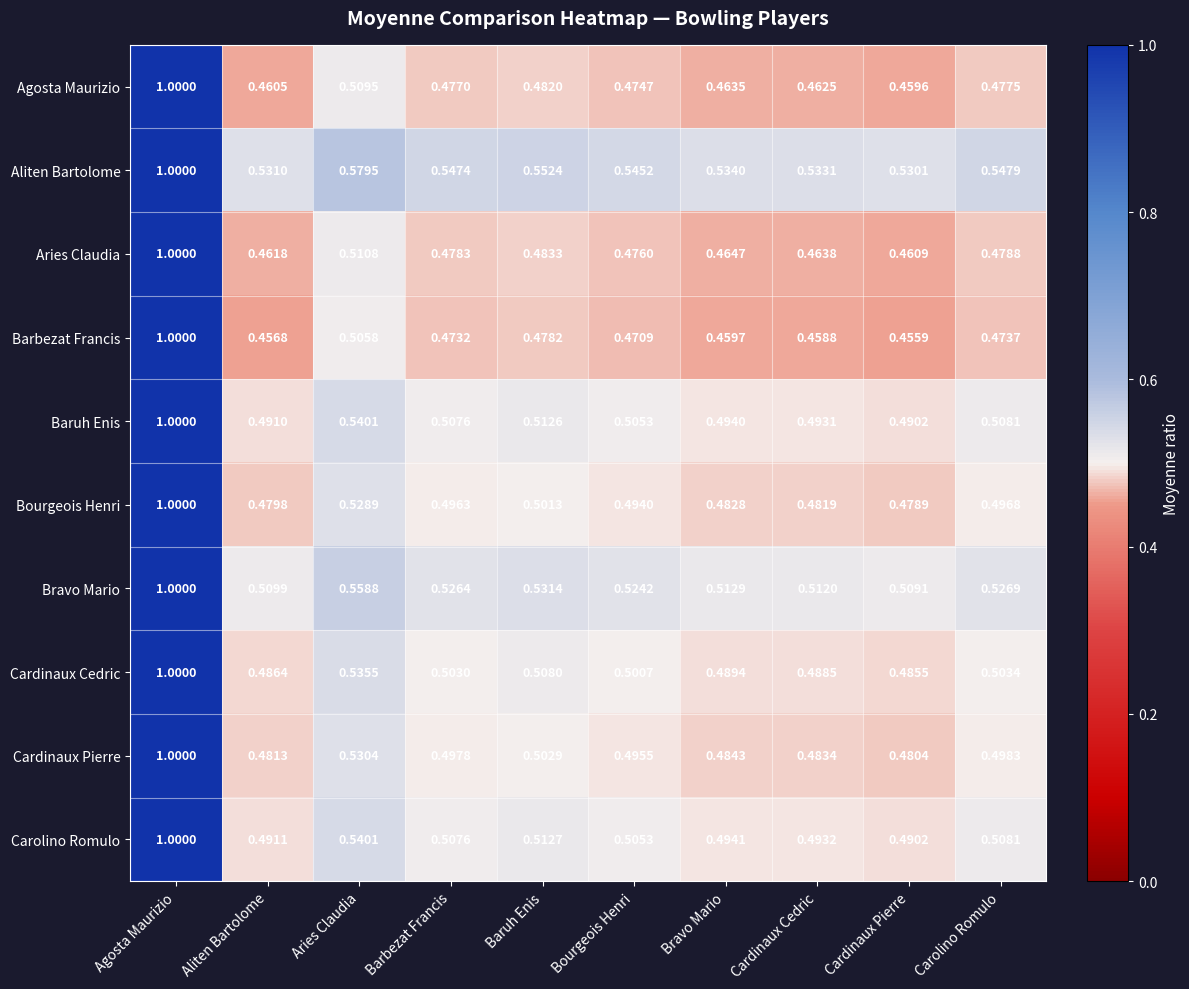

Rank the categories by Cardinaux Pierre value from highest to lowest.

Agosta Maurizio, Aries Claudia, Baruh Enis, Carolino Romulo, Barbezat Francis, Bourgeois Henri, Bravo Mario, Cardinaux Cedric, Aliten Bartolome, Cardinaux Pierre